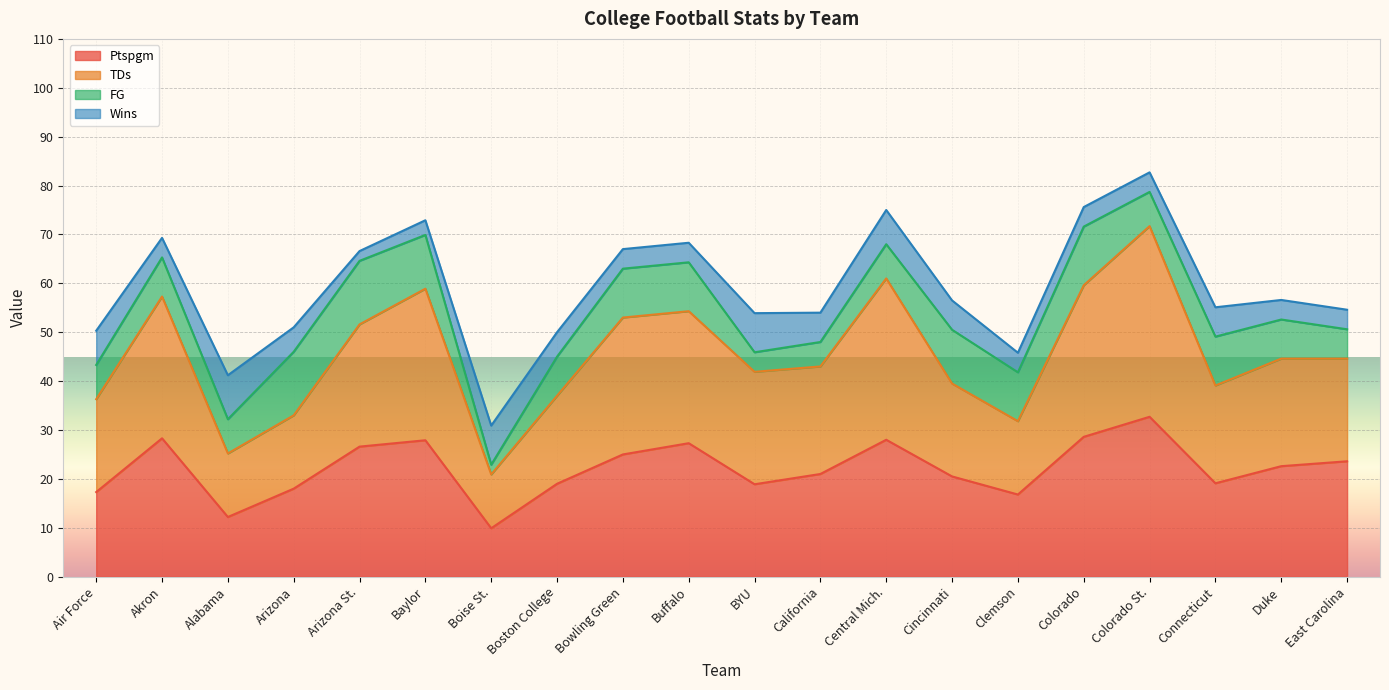

What is the highest value of the Ptspgm series?

32.7